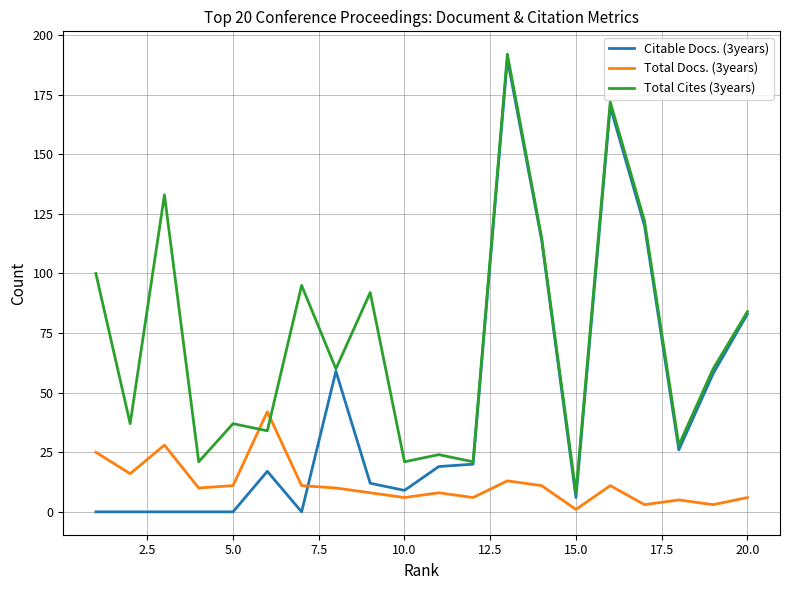

Reading left to right, what are all the values shown in this chart?

Citable Docs. (3years): 0	0	0	0	0	17	0	59	12	9	19	20	190	114	6	170	120	26	58	83
Total Docs. (3years): 25	16	28	10	11	42	11	10	8	6	8	6	13	11	1	11	3	5	3	6
Total Cites (3years): 100	37	133	21	37	34	95	60	92	21	24	21	192	115	8	172	122	28	60	84